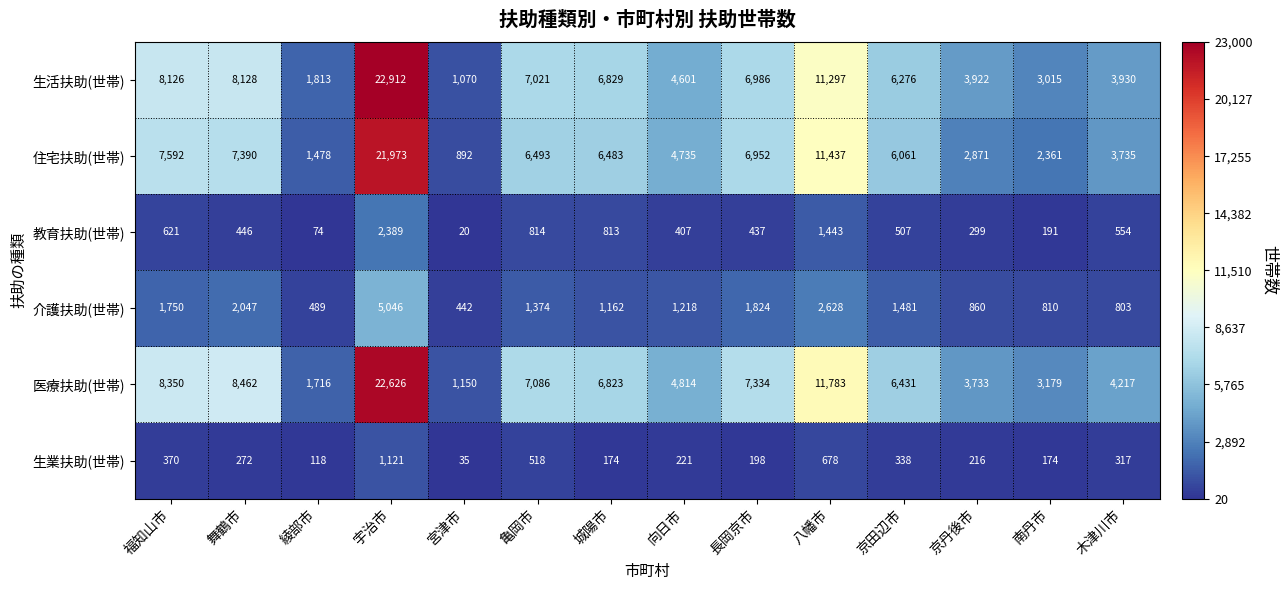

Which series has the largest total across all categories?

医療扶助(世帯)